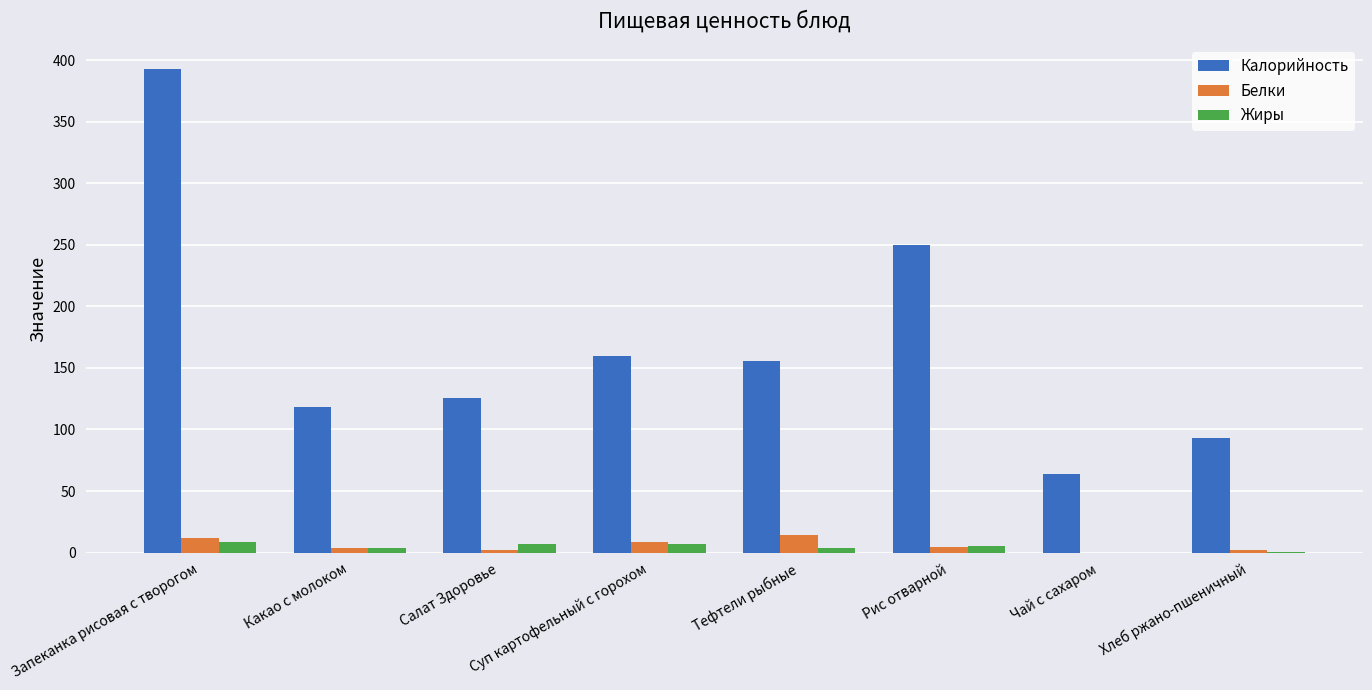

The value of Белки at Суп картофельный с горохом is 8.9. True or false?

True